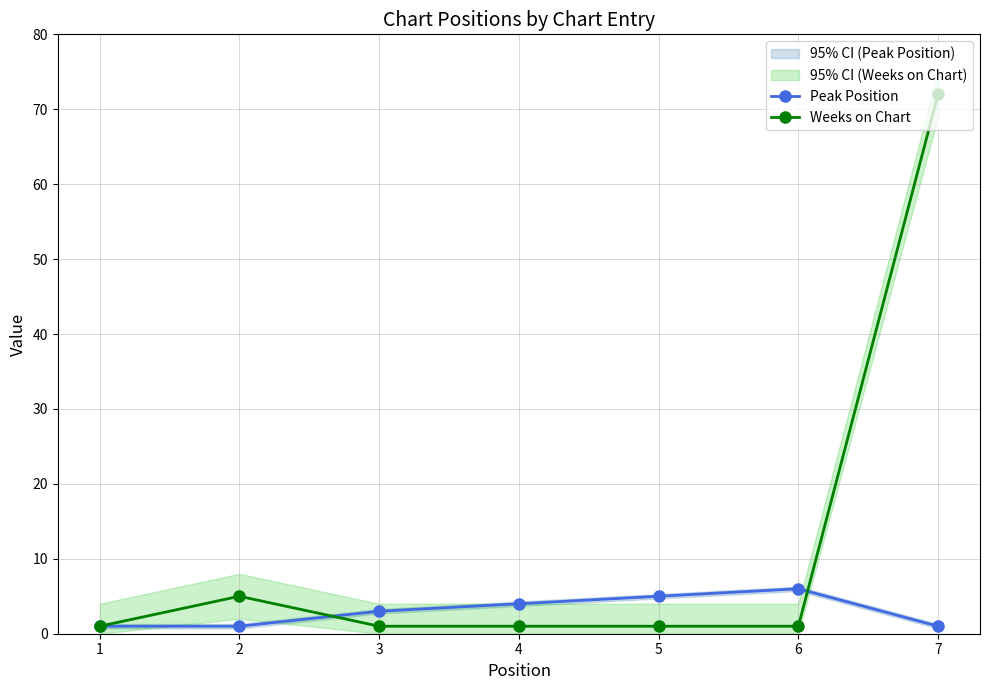

Read the Peak Position value at 5.

5